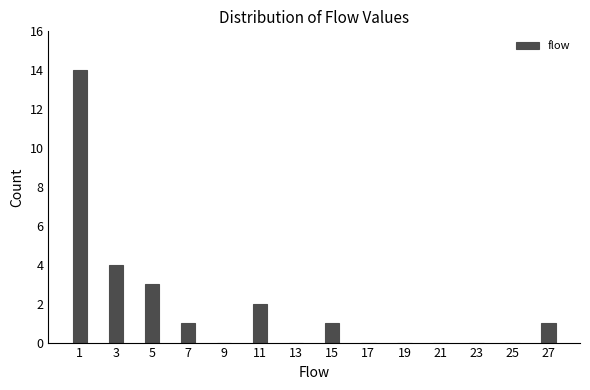

Reading left to right, transcribe all the data shown in this chart.

1=14	3=4	5=3	7=1	9=0	11=2	13=0	15=1	17=0	19=0	21=0	23=0	25=0	27=1